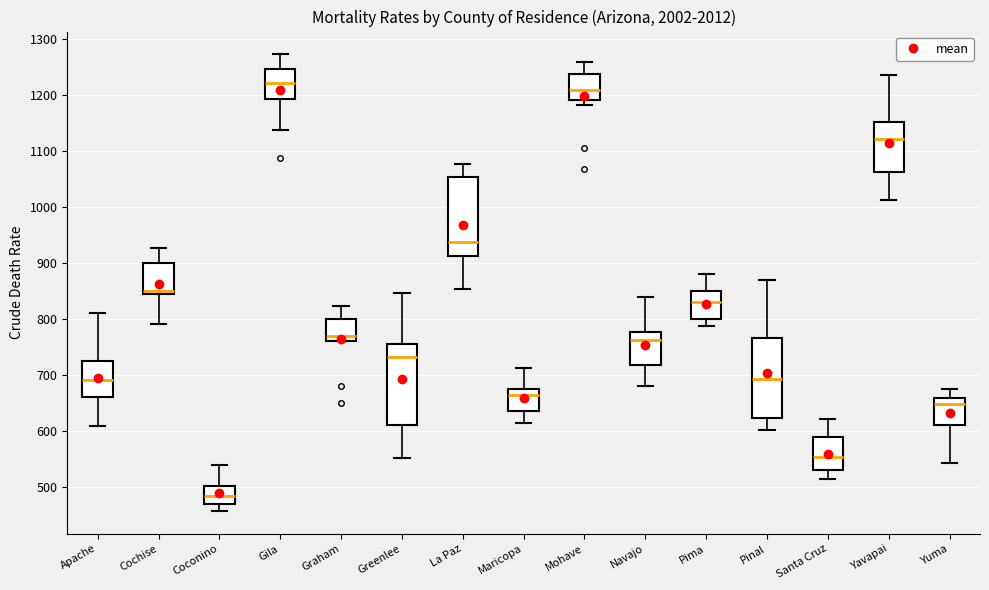

Reading left to right, read every box against the y-axis: the position of its median line, the range the box covers, and the ends of its whiskers. The values are not printed on the chart, so give them approximately, as read against the axis.

Apache: median 690, box 660 to 730, whiskers 610 to 810
Cochise: median 850, box 840 to 900, whiskers 790 to 930
Coconino: median 480, box 470 to 500, whiskers 460 to 540
Gila: median 1220, box 1190 to 1250, whiskers 1140 to 1270
Graham: median 770, box 760 to 800, whiskers 760 to 820
Greenlee: median 730, box 610 to 750, whiskers 550 to 850
La Paz: median 940, box 910 to 1050, whiskers 850 to 1080
Maricopa: median 660, box 630 to 680, whiskers 610 to 710
Mohave: median 1210, box 1190 to 1240, whiskers 1180 to 1260
Navajo: median 760, box 720 to 780, whiskers 680 to 840
Pima: median 830, box 800 to 850, whiskers 790 to 880
Pinal: median 690, box 620 to 770, whiskers 600 to 870
Santa Cruz: median 550, box 530 to 590, whiskers 510 to 620
Yavapai: median 1120, box 1060 to 1150, whiskers 1010 to 1240
Yuma: median 650, box 610 to 660, whiskers 540 to 680